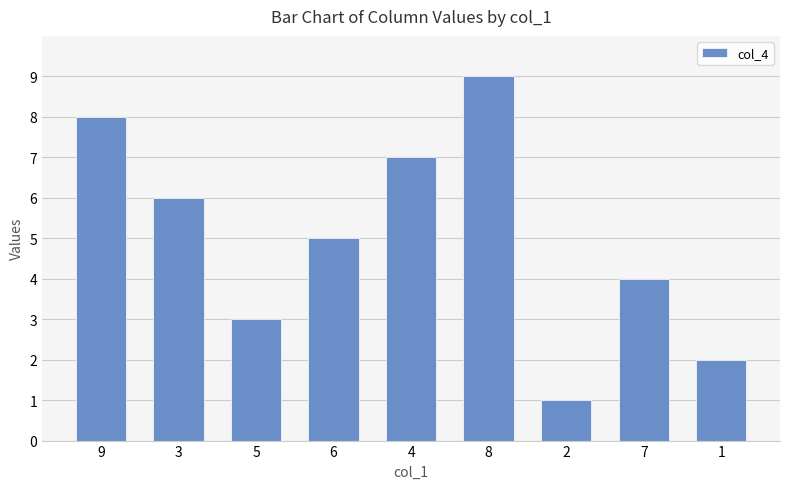

What is the approximate value at 4?

7